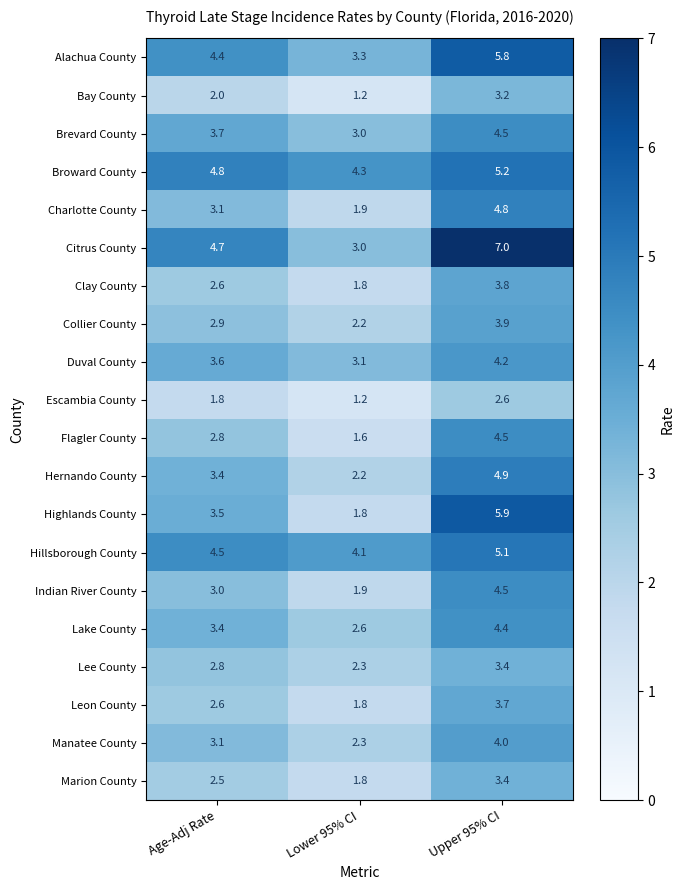

At how many categories does at least one series exceed 6?

1